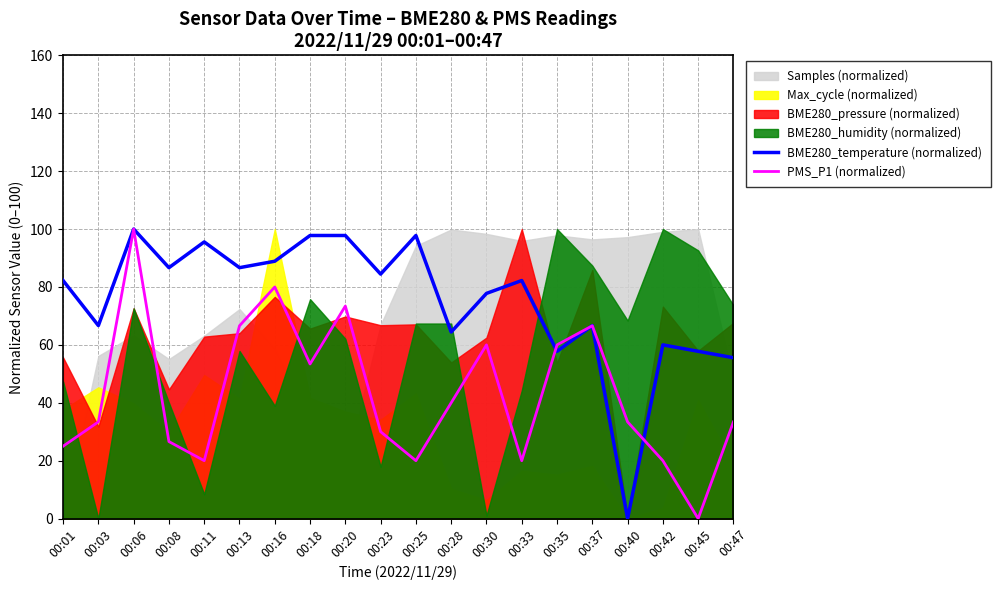

Which series ends up on top after the final intersection of PMS_P1 (normalized) and BME280_temperature (normalized)?

BME280_temperature (normalized)